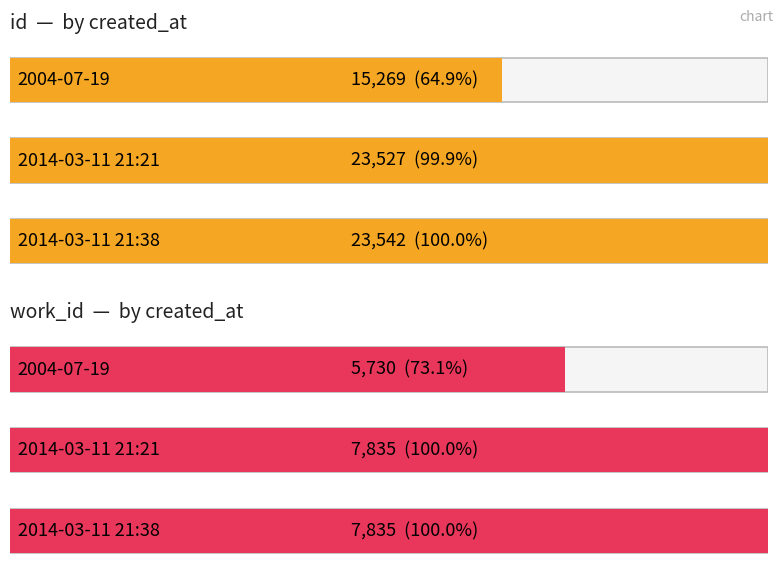

Which category has the highest value across all series?

2014-03-11 21:38